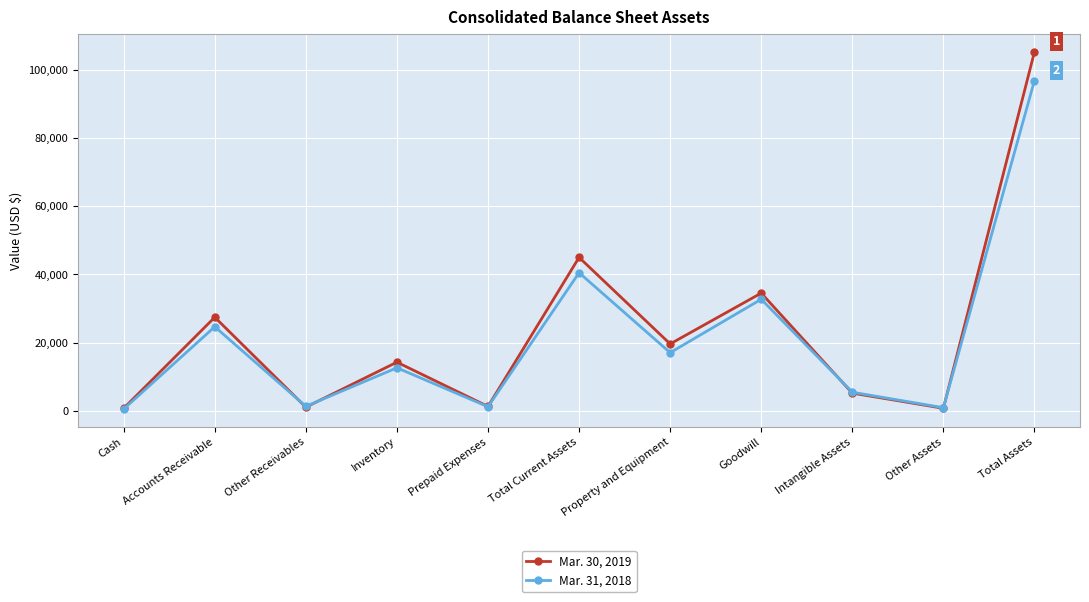

What is the label of the 2nd point from the left?

Accounts Receivable